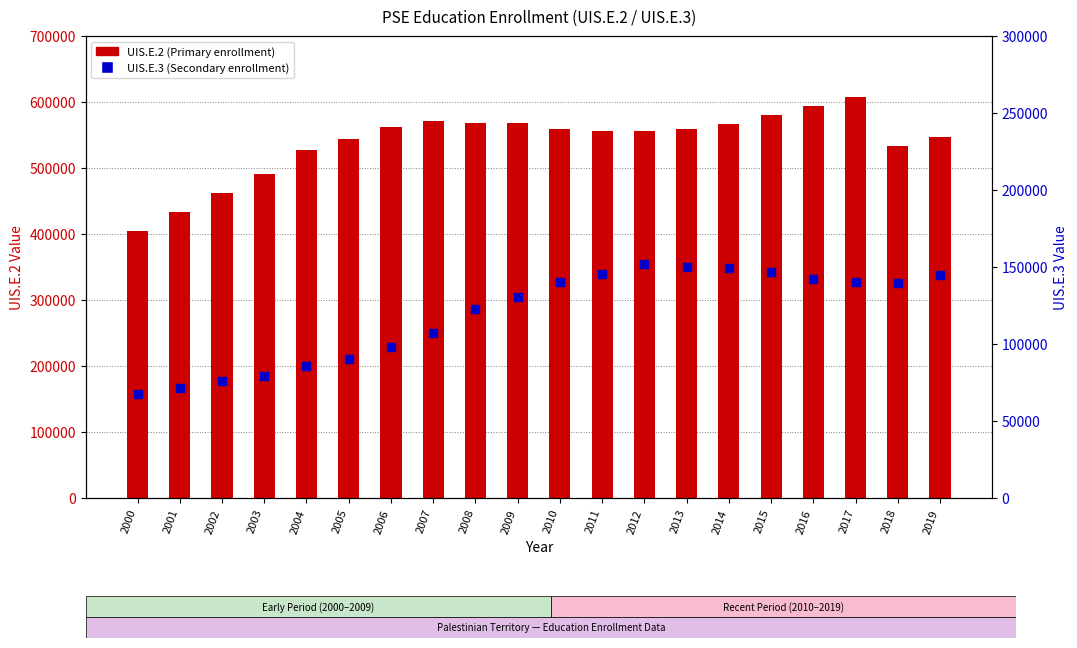

Is the value of UIS.E.2 (Primary enrollment) at 2005 greater than the value of UIS.E.3 (Secondary enrollment) at 2008?

Yes